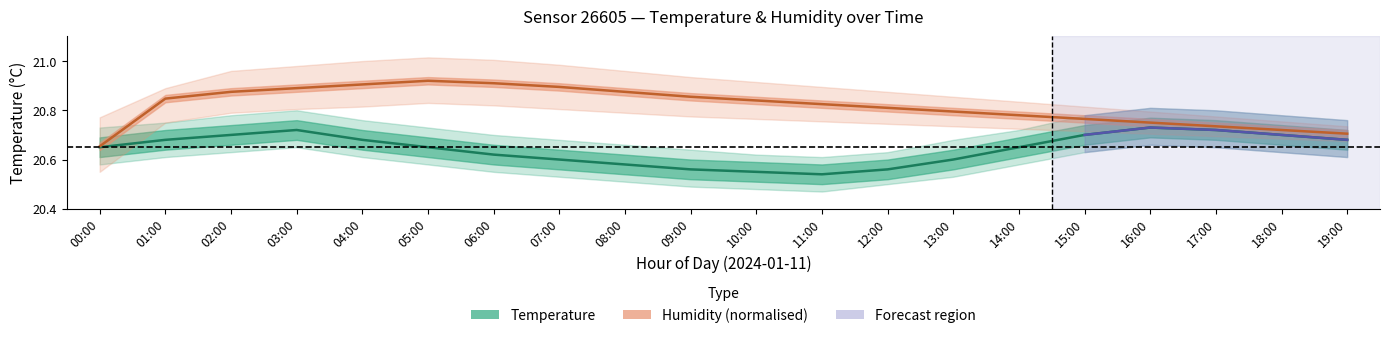

Which series has the largest total across all categories?

humidity_upper